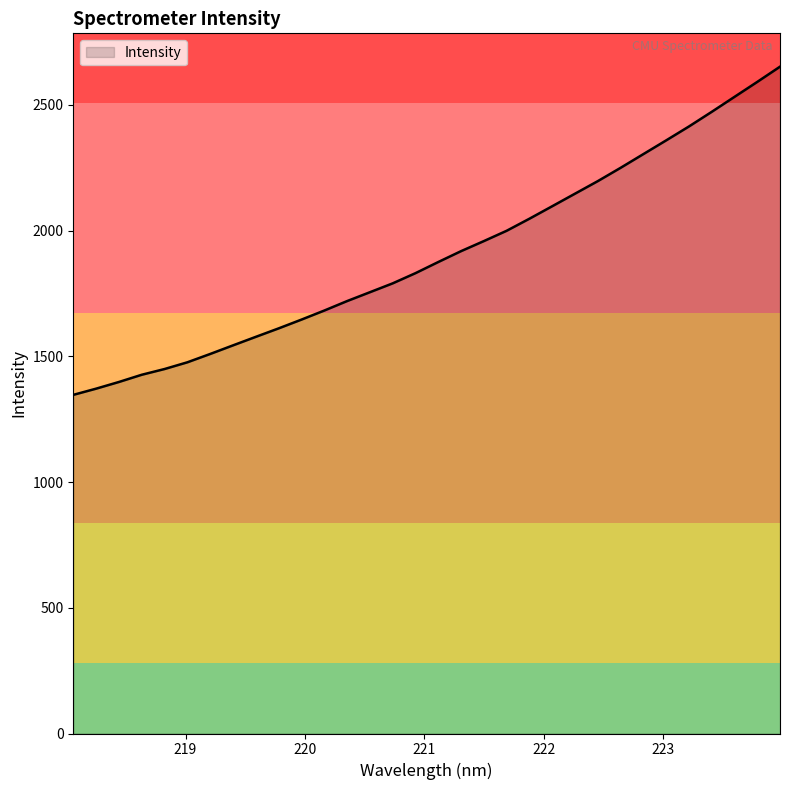

What is the minimum value shown in the chart?

1346.9